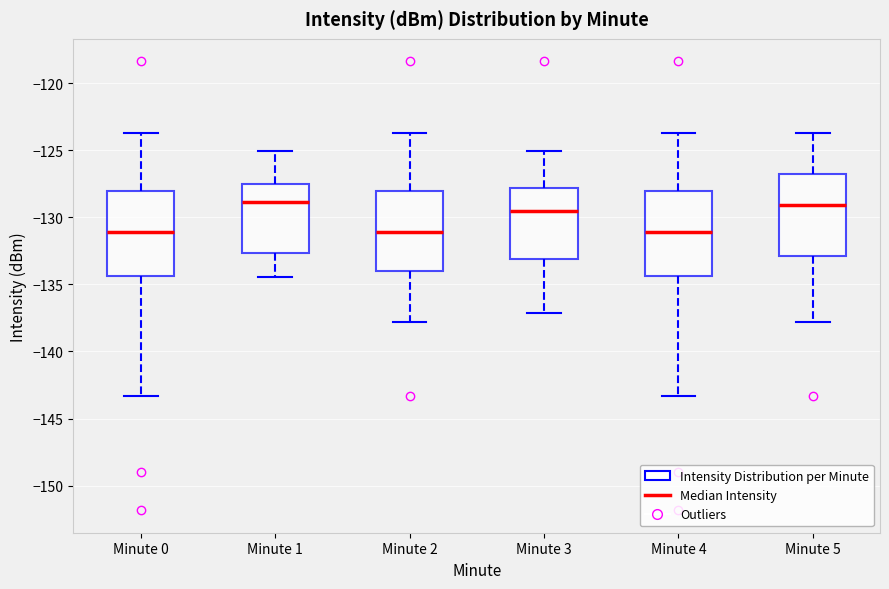

Reading left to right, transcribe this box plot: for each box, give where its median line is, the range the box spans, and where its two whiskers end, as read against the y-axis. The values are not printed on the chart, so give them approximately, as read against the axis.

Minute 0: median -131.0, box -134.5 to -128.0, whiskers -143.5 to -123.5
Minute 1: median -129.0, box -132.5 to -127.5, whiskers -134.5 to -125.0
Minute 2: median -131.0, box -134.0 to -128.0, whiskers -138.0 to -123.5
Minute 3: median -129.5, box -133.0 to -128.0, whiskers -137.0 to -125.0
Minute 4: median -131.0, box -134.5 to -128.0, whiskers -143.5 to -123.5
Minute 5: median -129.0, box -133.0 to -127.0, whiskers -138.0 to -123.5